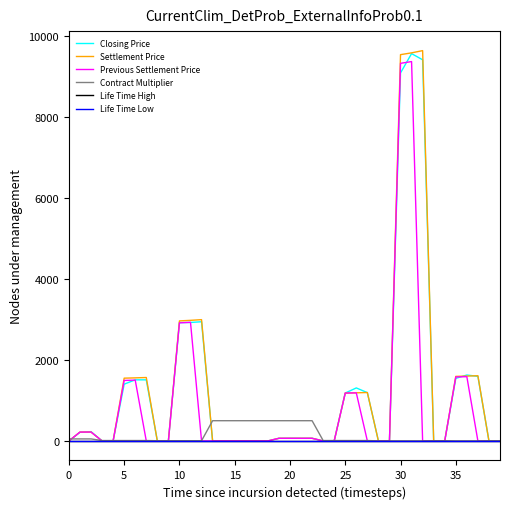

At how many categories does at least one series exceed 2519?

6